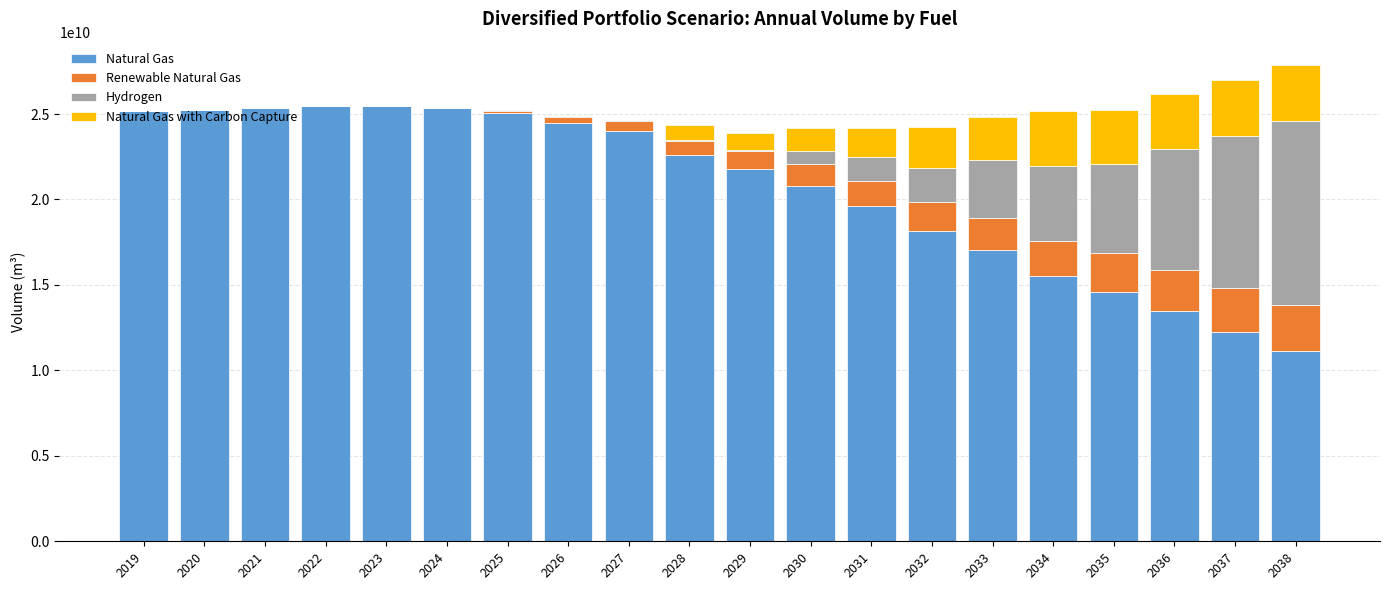

List the labels in order of Natural Gas with Carbon Capture value, largest first.

2037, 2038, 2034, 2035, 2036, 2033, 2032, 2031, 2030, 2029, 2028, 2019, 2020, 2021, 2022, 2023, 2024, 2025, 2026, 2027